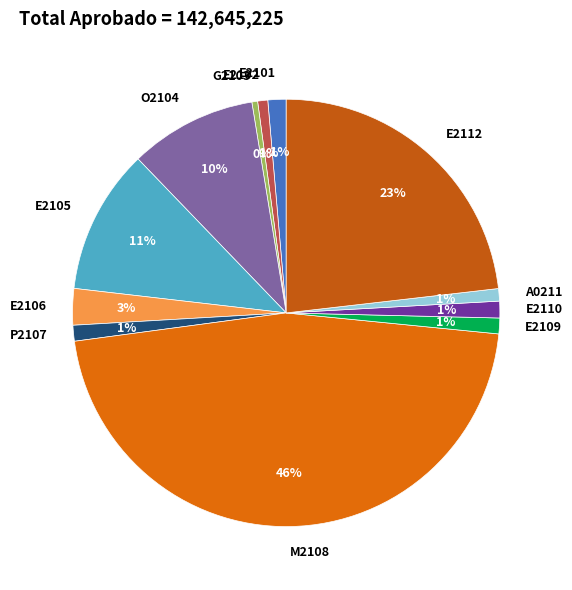

Which slice is the largest?

M2108